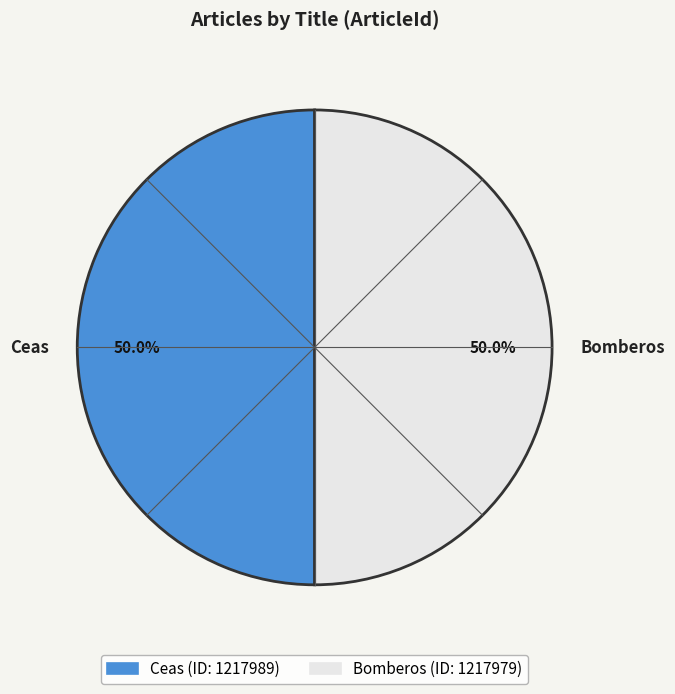

What is the ratio of the value at Ceas to the value at Bomberos?

1.0